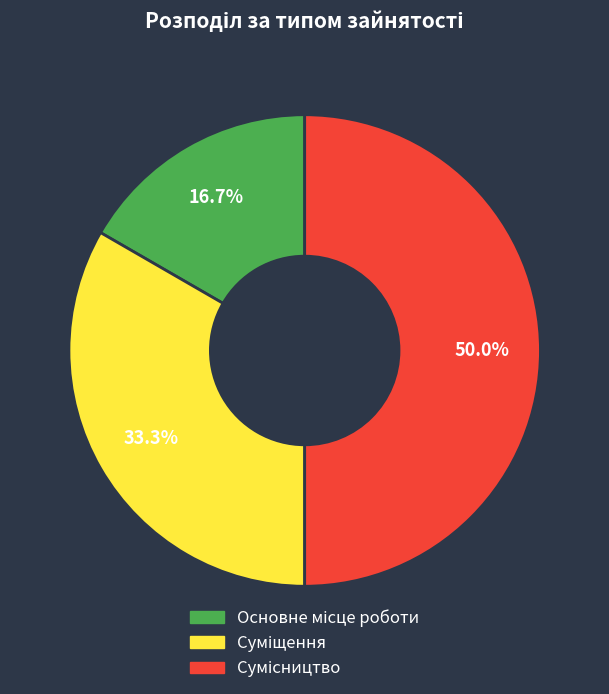

What percentage is the Сумісництво slice, to the nearest percent?

50%